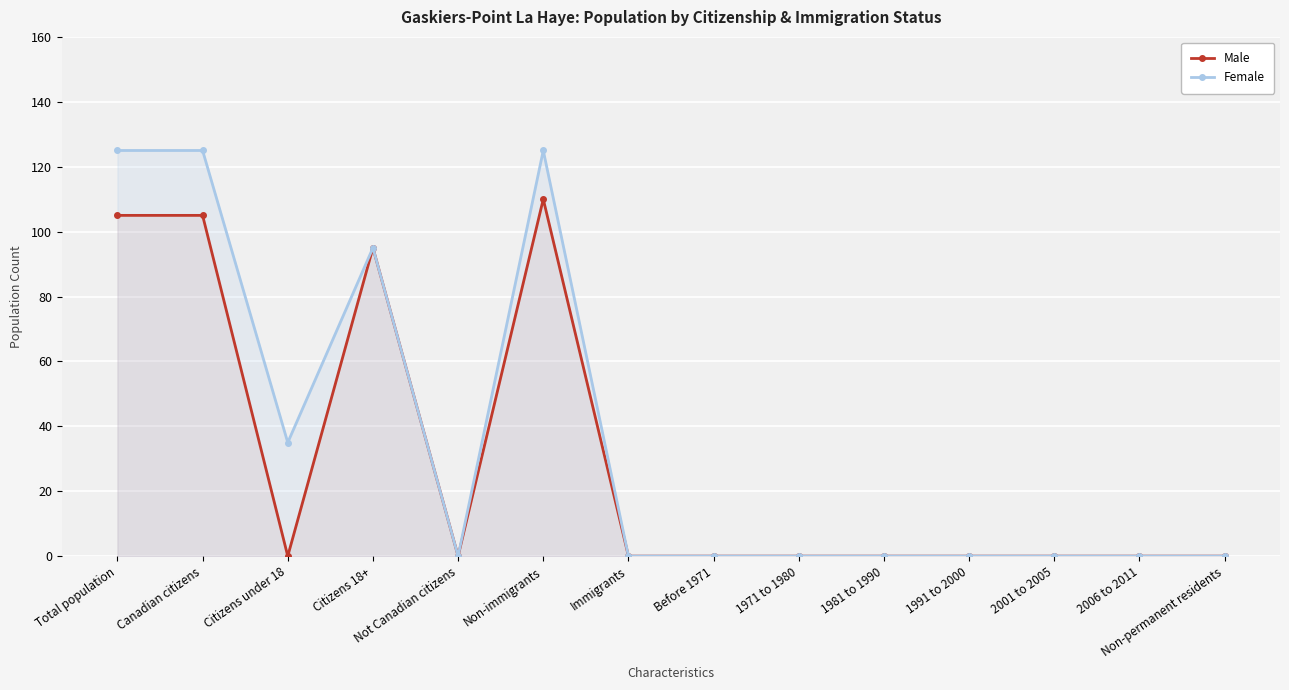

True or false: Male and Female cross at least once.

False